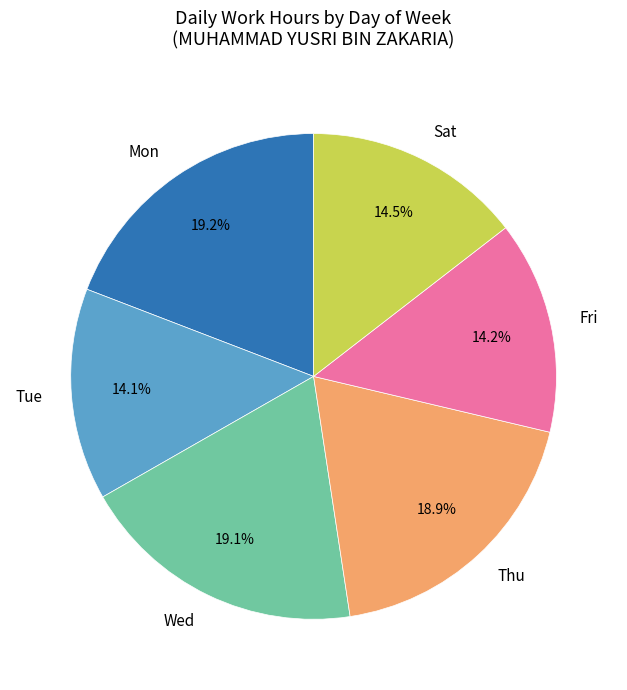

What percentage do Tue and Sat together represent?

28.6%